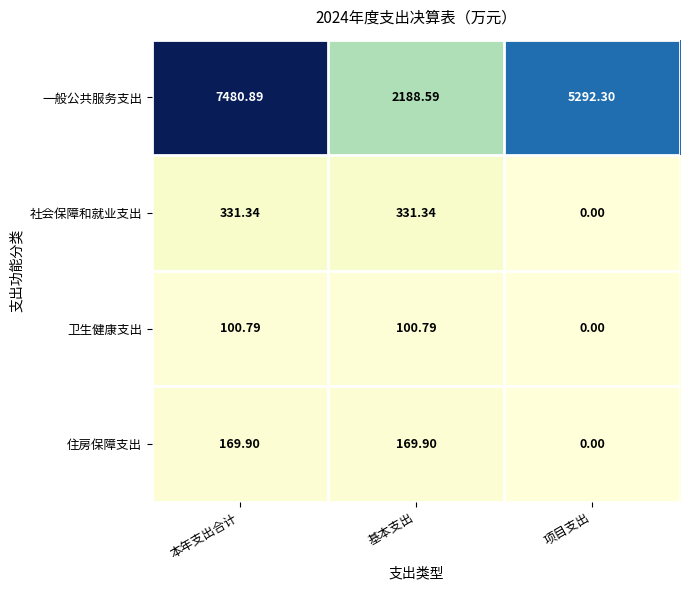

Which series changed the most between 本年支出合计 and 项目支出?

一般公共服务支出